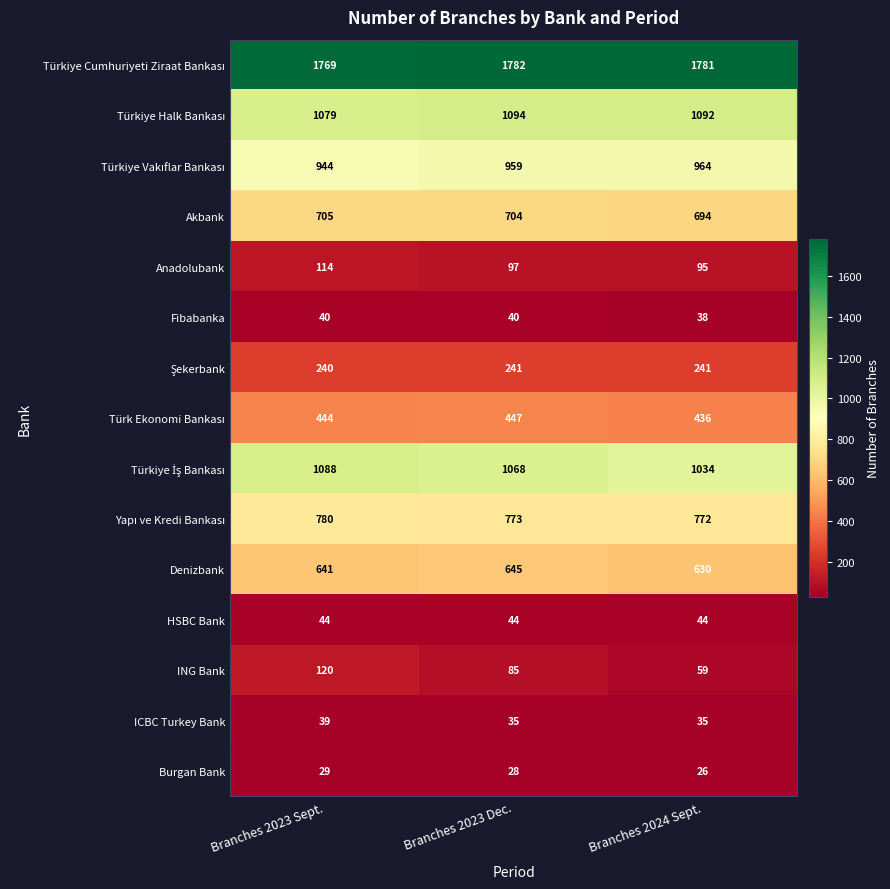

How many Fibabanka values are between 38 and 40?

3